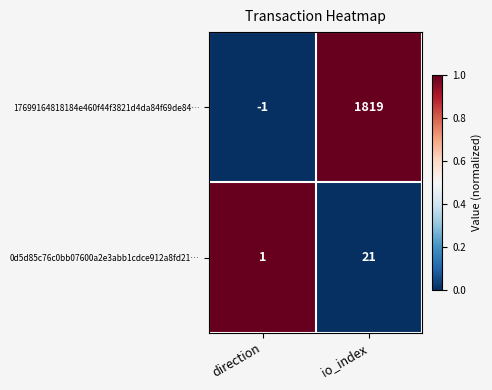

Reading left to right, what are all the values shown in this chart?

17699164818184e460f44f3821d4da84f69de84…: -1	1819
0d5d85c76c0bb07600a2e3abb1cdce912a8fd21…: 1	21